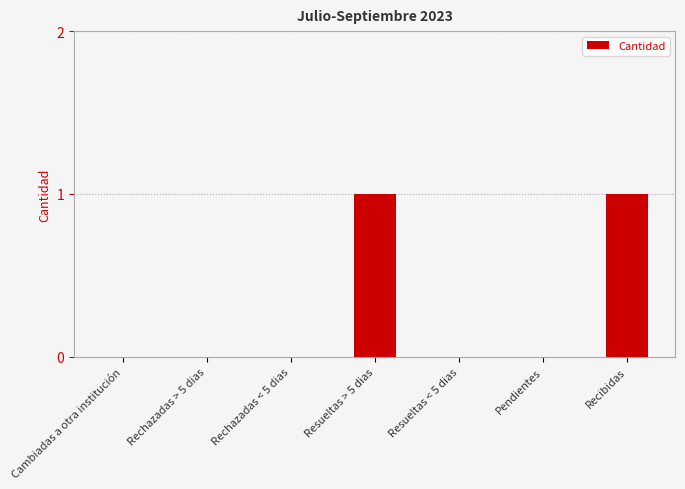

Reading left to right, transcribe all the data shown in this chart.

0	0	0	1	0	0	1